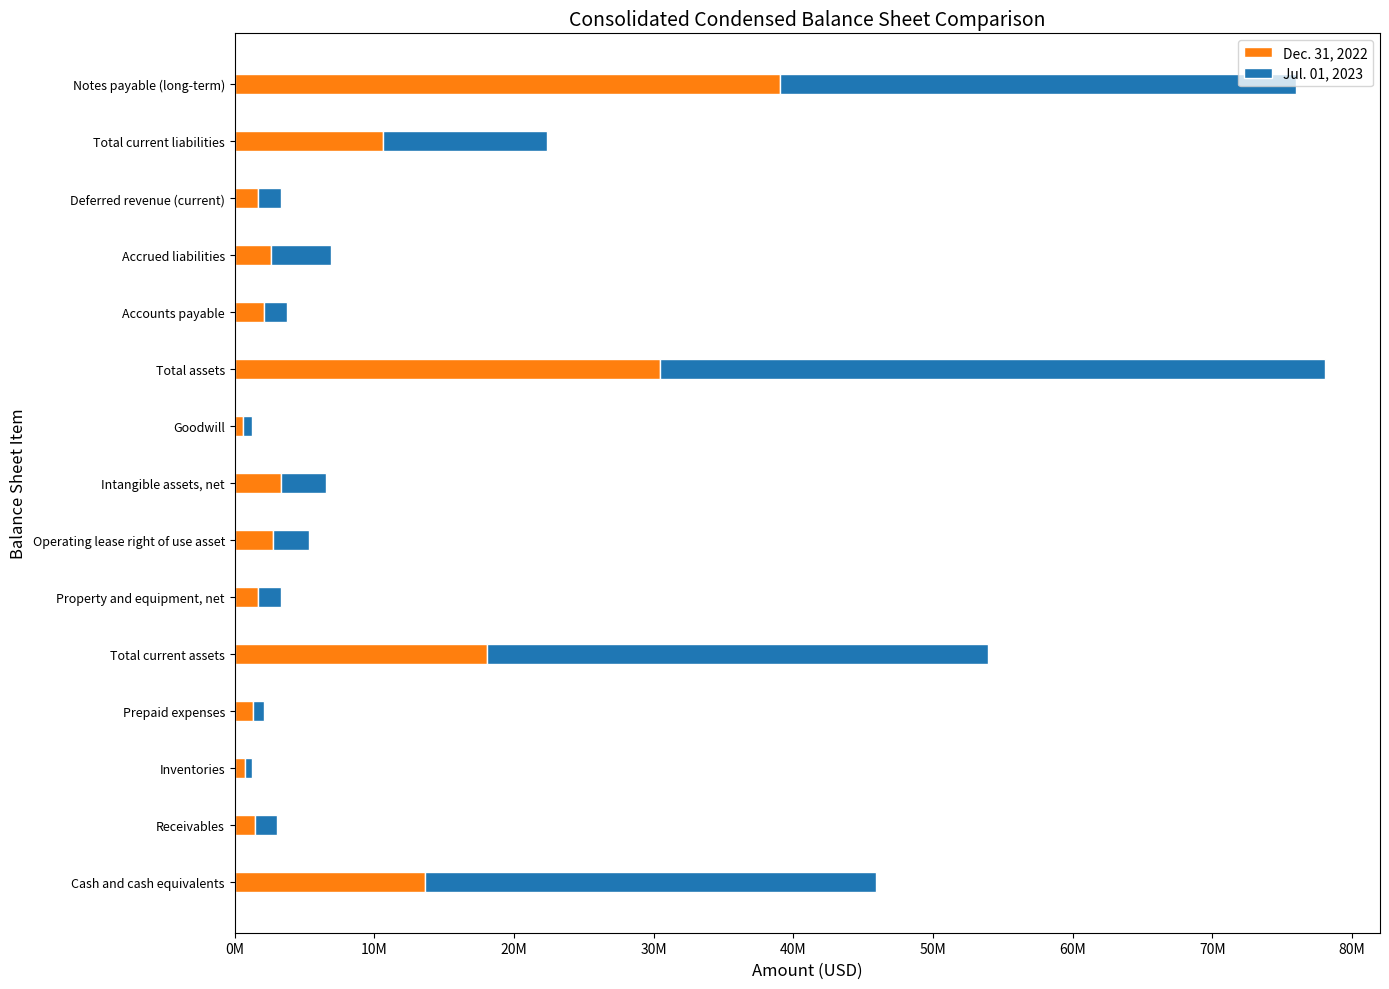

Reading left to right, list all the values displayed in this chart.

Dec. 31, 2022: 13615600	1438600	770600	1310400	18103800	1704600	2716000	3348300	607500	30455700	2122000	2611700	1643900	10595500	39066700
Jul. 01, 2023: 32321500	1592500	446900	819700	35848100	1593400	2580400	3171300	607500	47654000	1638400	4269000	1677700	11803000	36957700